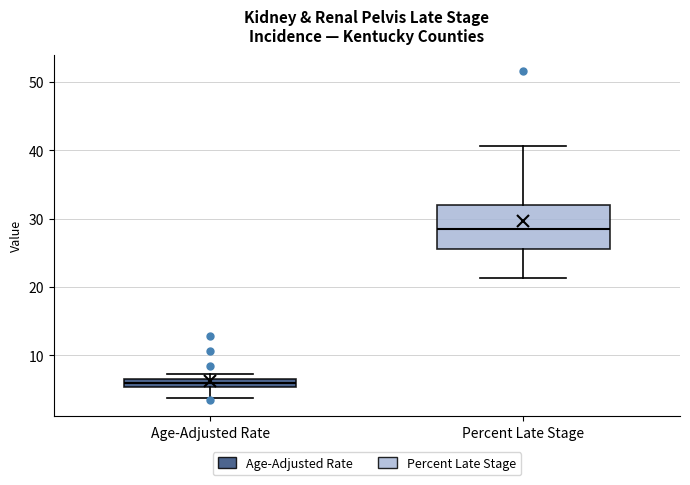

Where does the lower whisker of the box for Percent Late Stage end on the y-axis? The values are not printed on the chart, so give them approximately, as read against the axis.

21